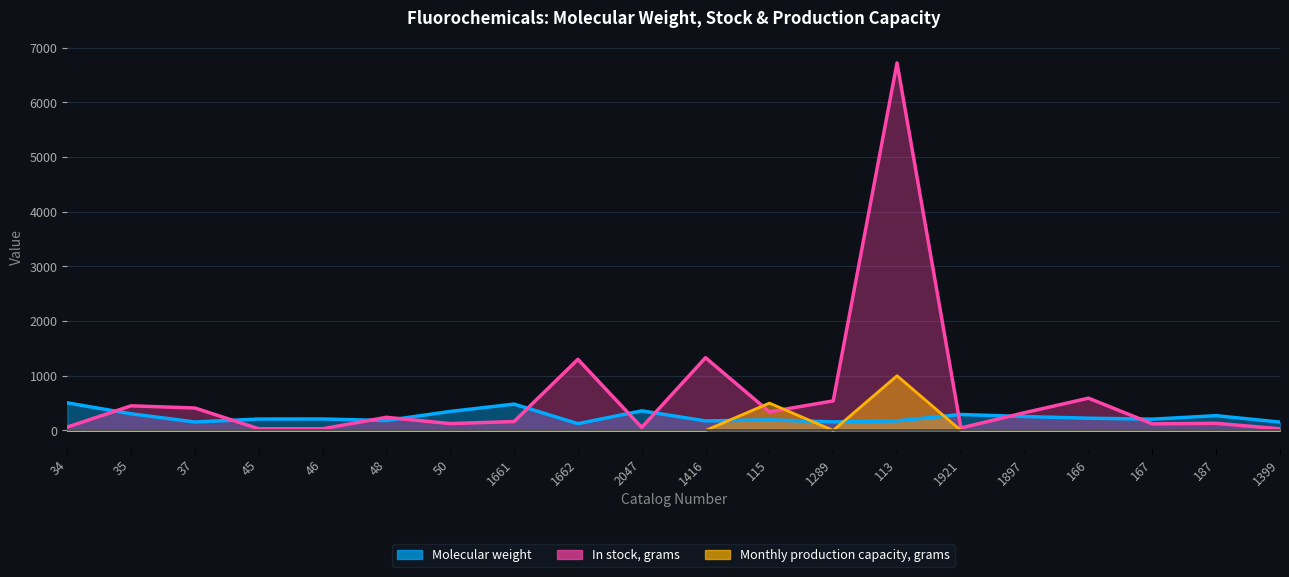

Which series changed the most between 113 and 1897?

In stock, grams